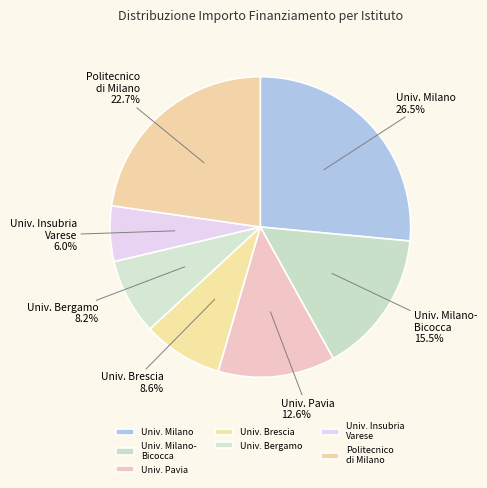

What portion of the pie excludes Univ. Insubria Varese?

94.0%